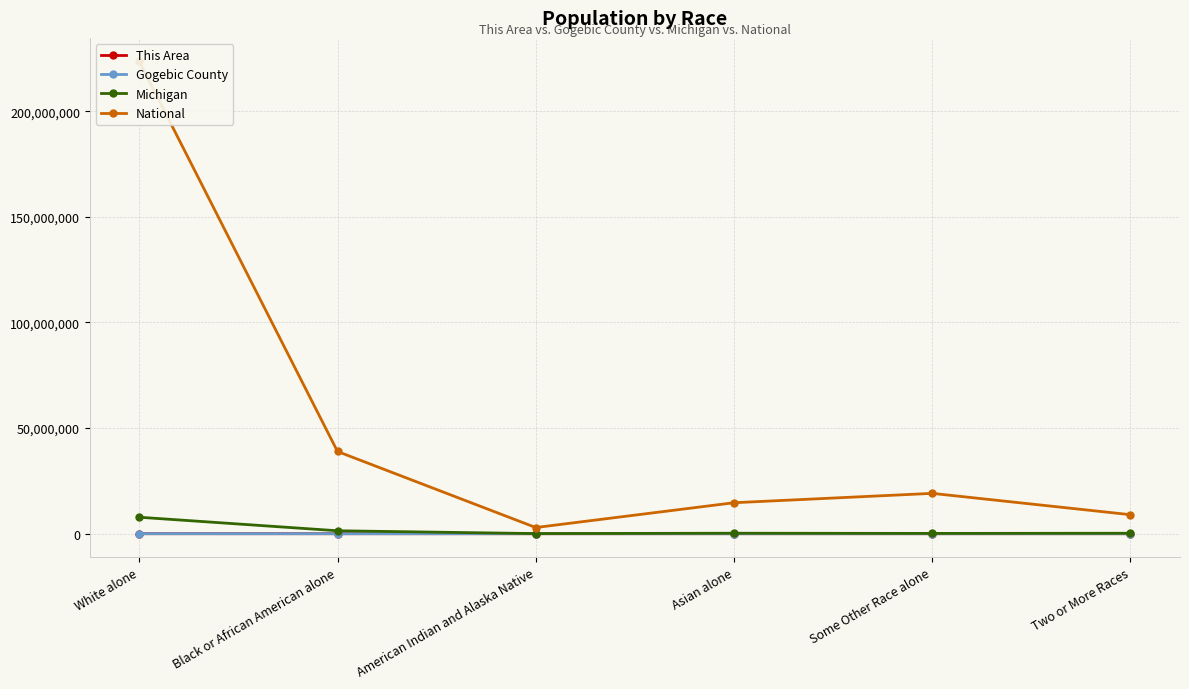

How many series are shown in this chart?

4